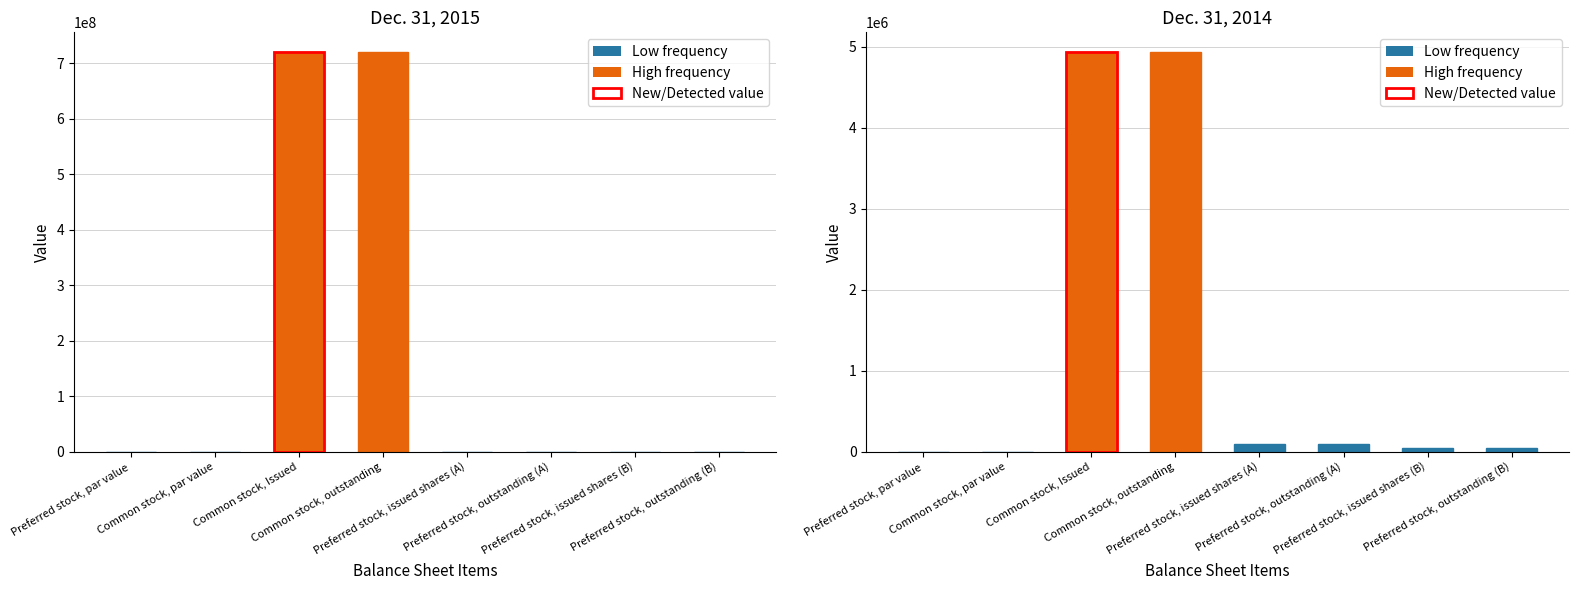

What is the spread (max minus min) of values at Common stock, Issued?

714683636.0